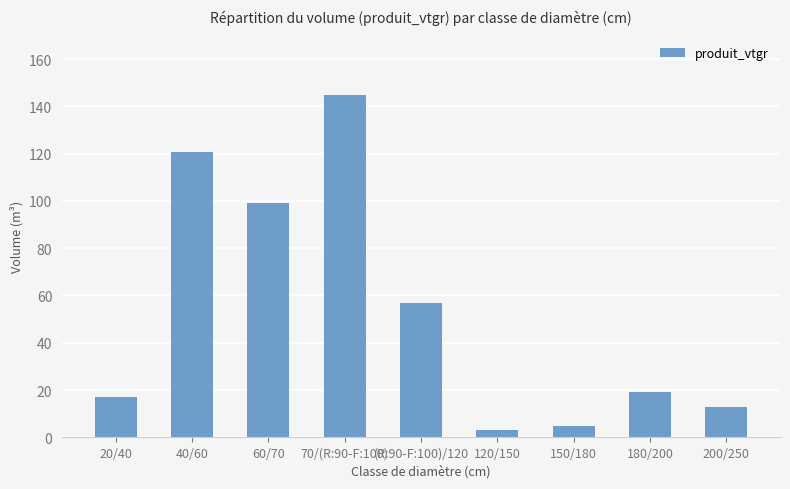

What is the greatest value displayed?

144.8